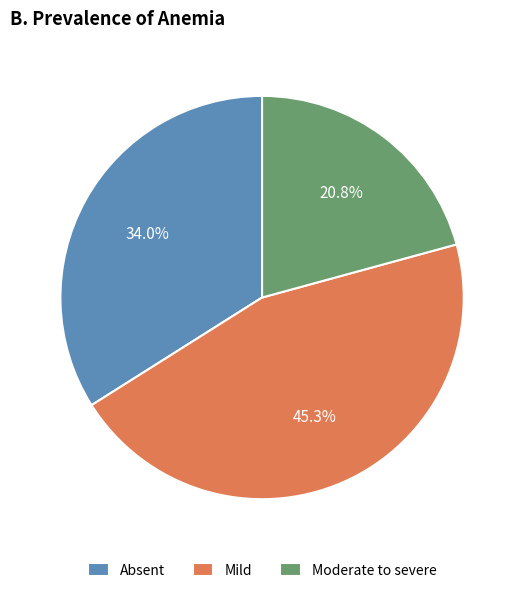

Approximately how many times larger is the value at Mild compared to Moderate to severe?

2.2